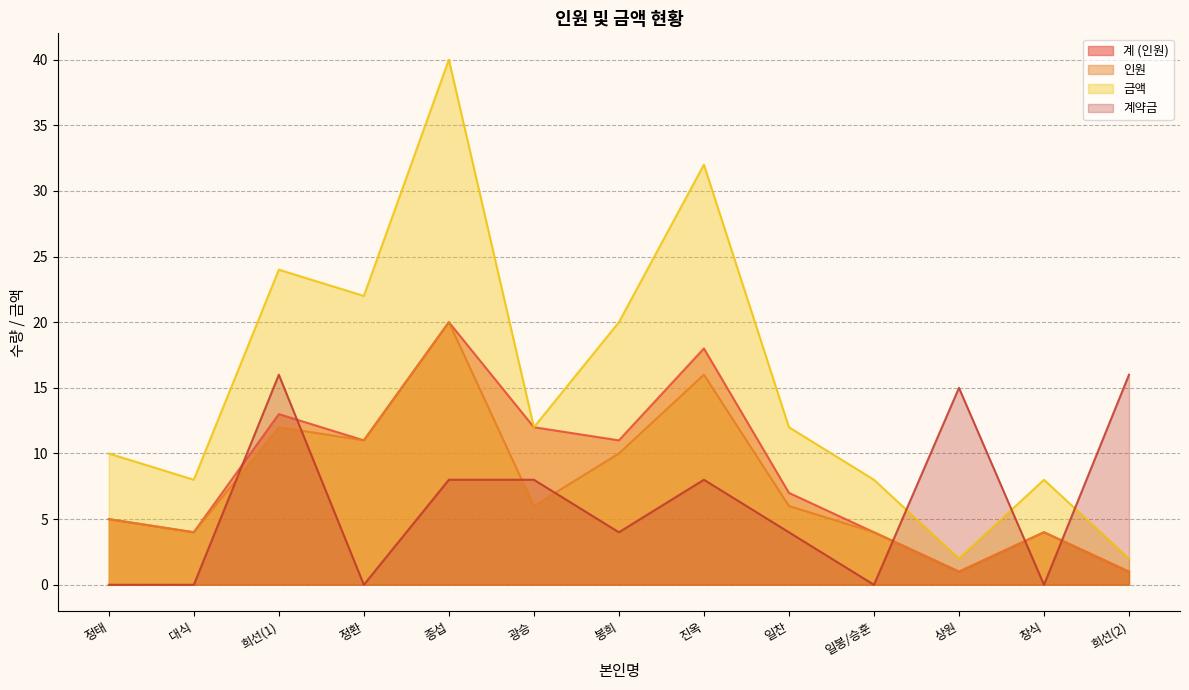

True or false: 인원 has a value of 11 at 정환.

True